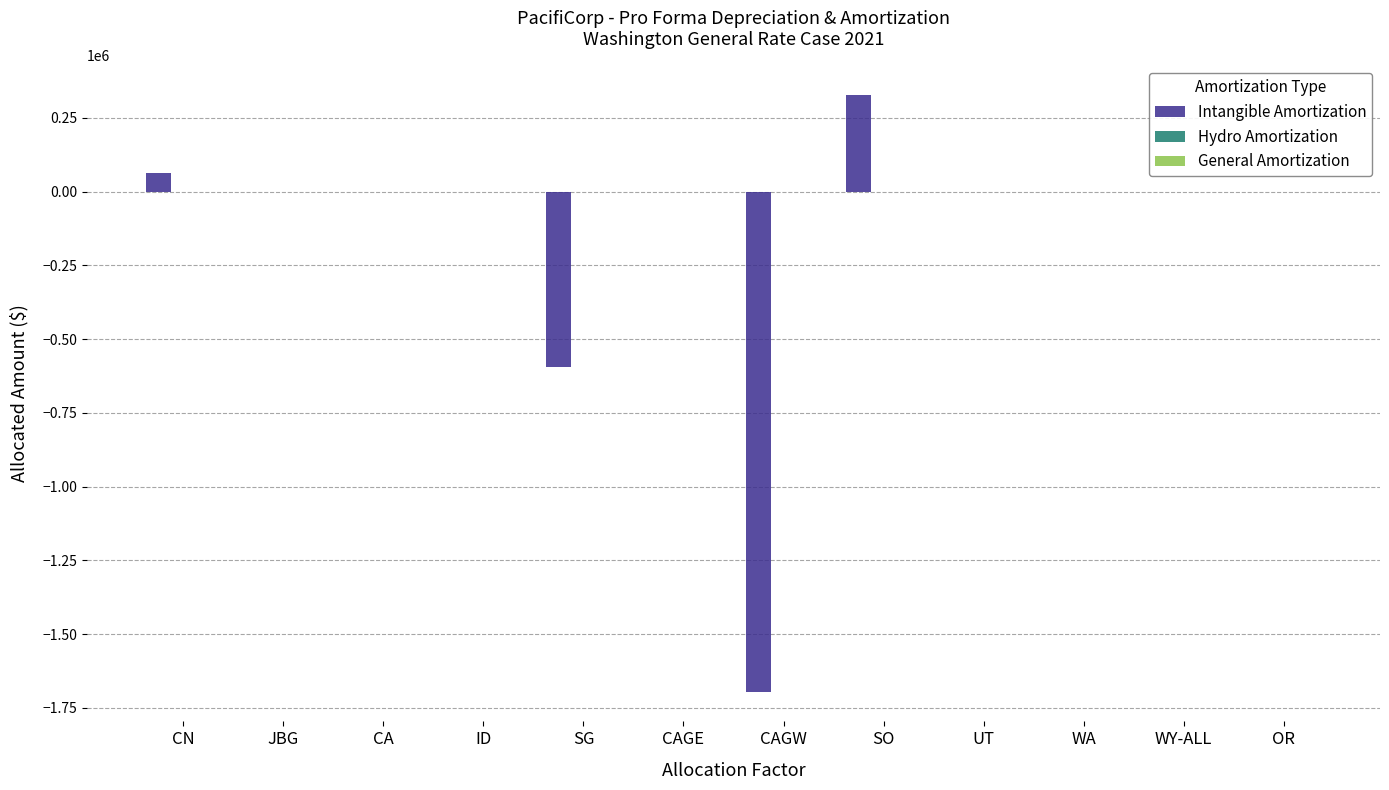

What is the maximum value for Intangible Amortization?

326295.5